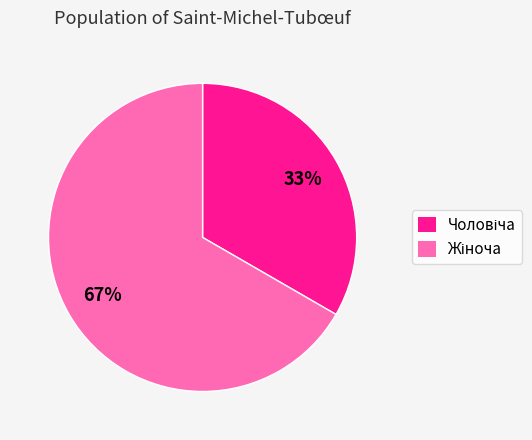

Is there a majority slice in this chart?

Yes